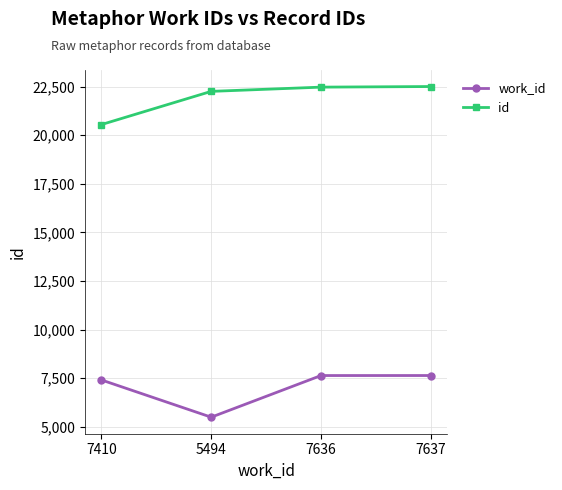

At which label does id reach its minimum?

7410